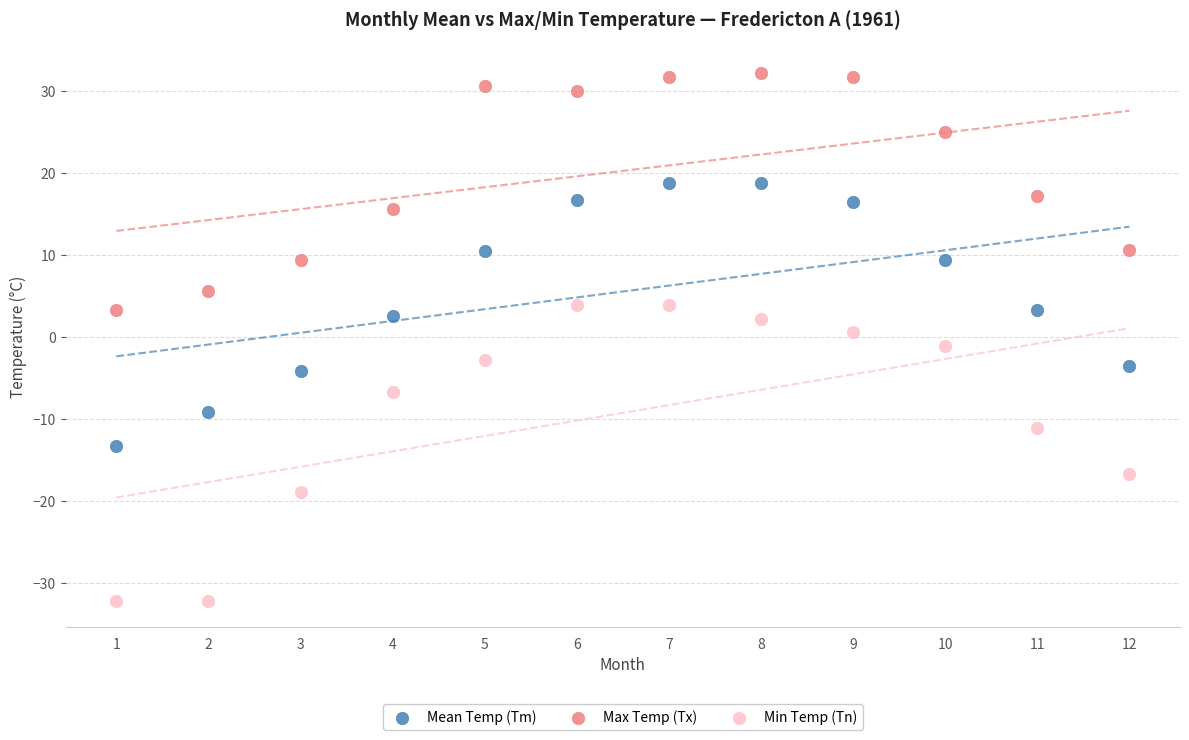

Across all data points, what is the range of Y values (max minus min)?

64.4